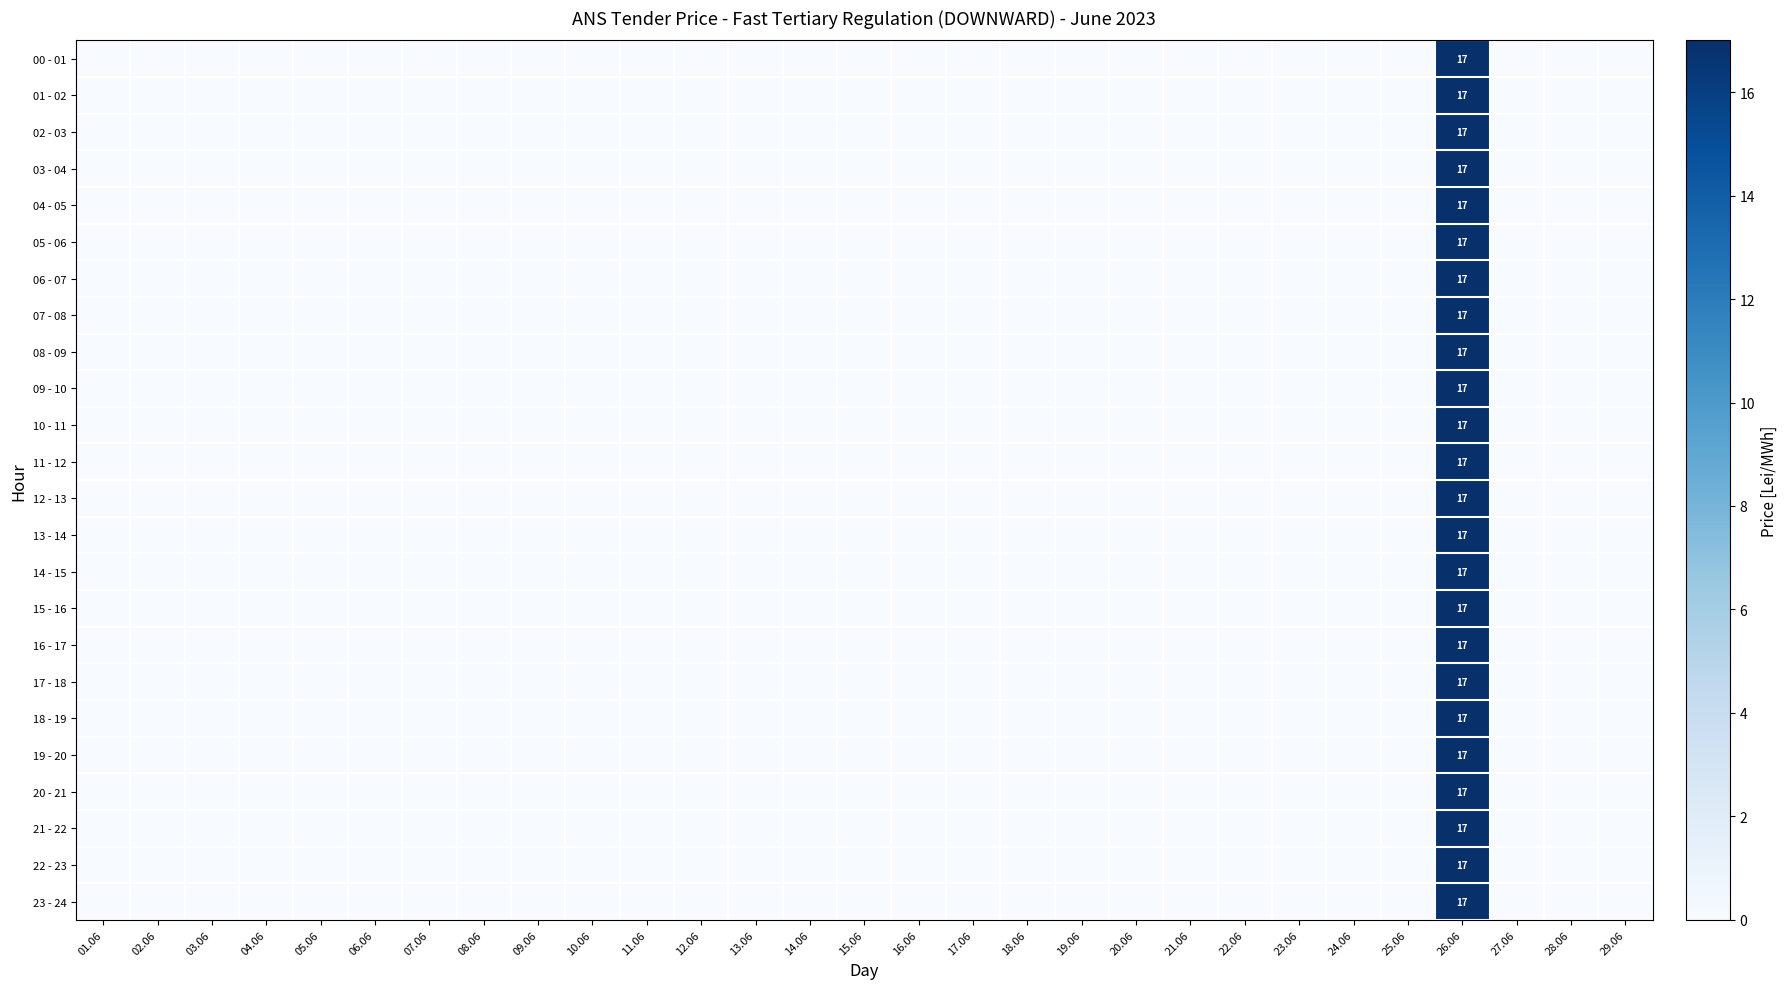

The 19 - 20 series shows 0 at 18.06. True or false?

True